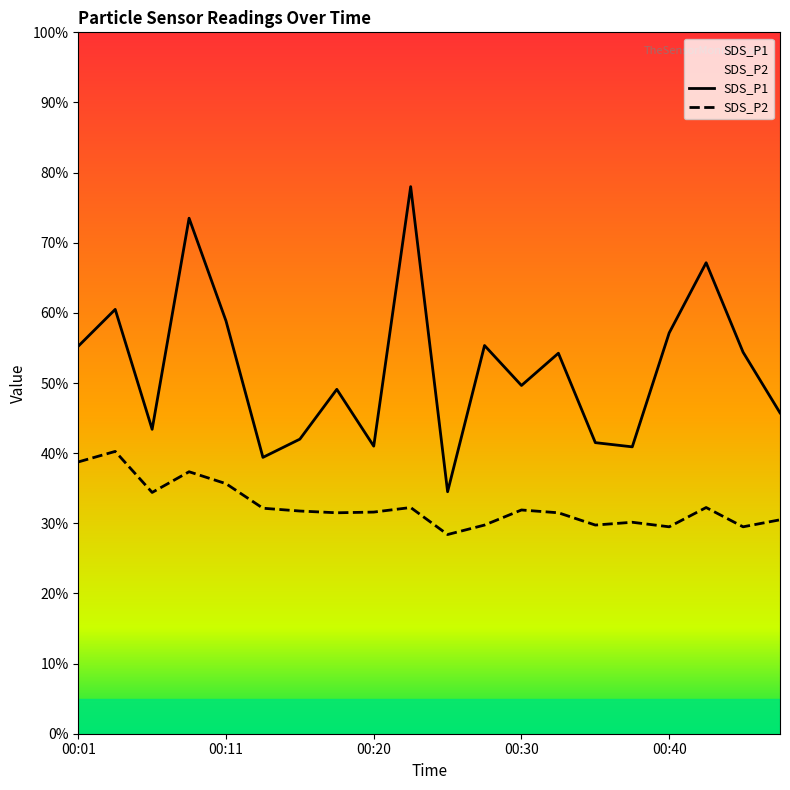

Does the chart display data point markers on the line(s)?

No